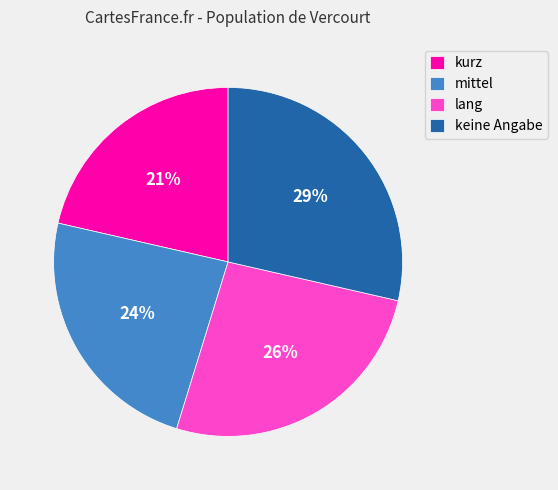

Is there a majority slice in this chart?

No